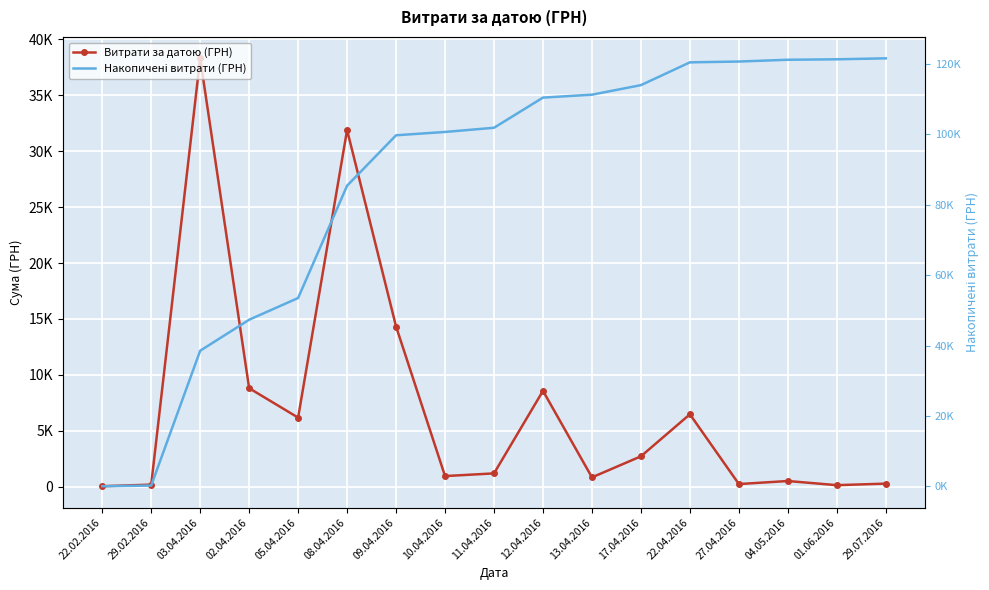

True or false: Накопичені витрати (ГРН) and Витрати за датою (ГРН) intersect in this chart.

False